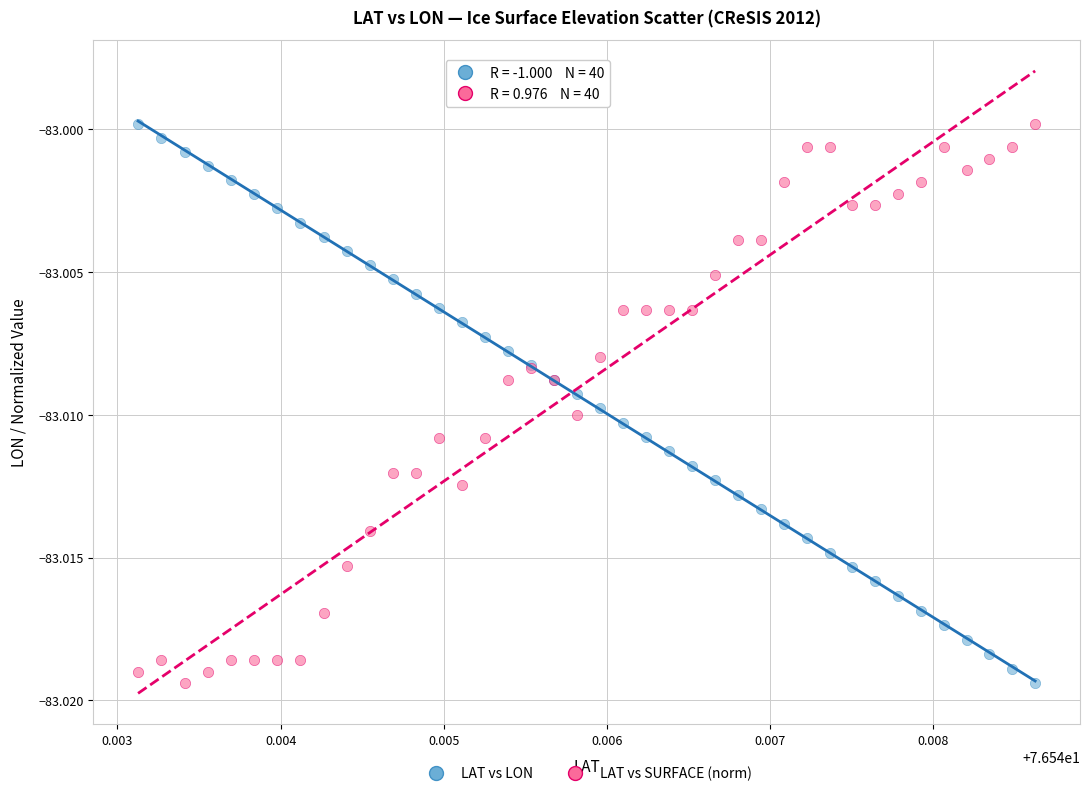

What are all the series names shown in the legend?

LAT vs LON, LAT vs SURFACE (norm)